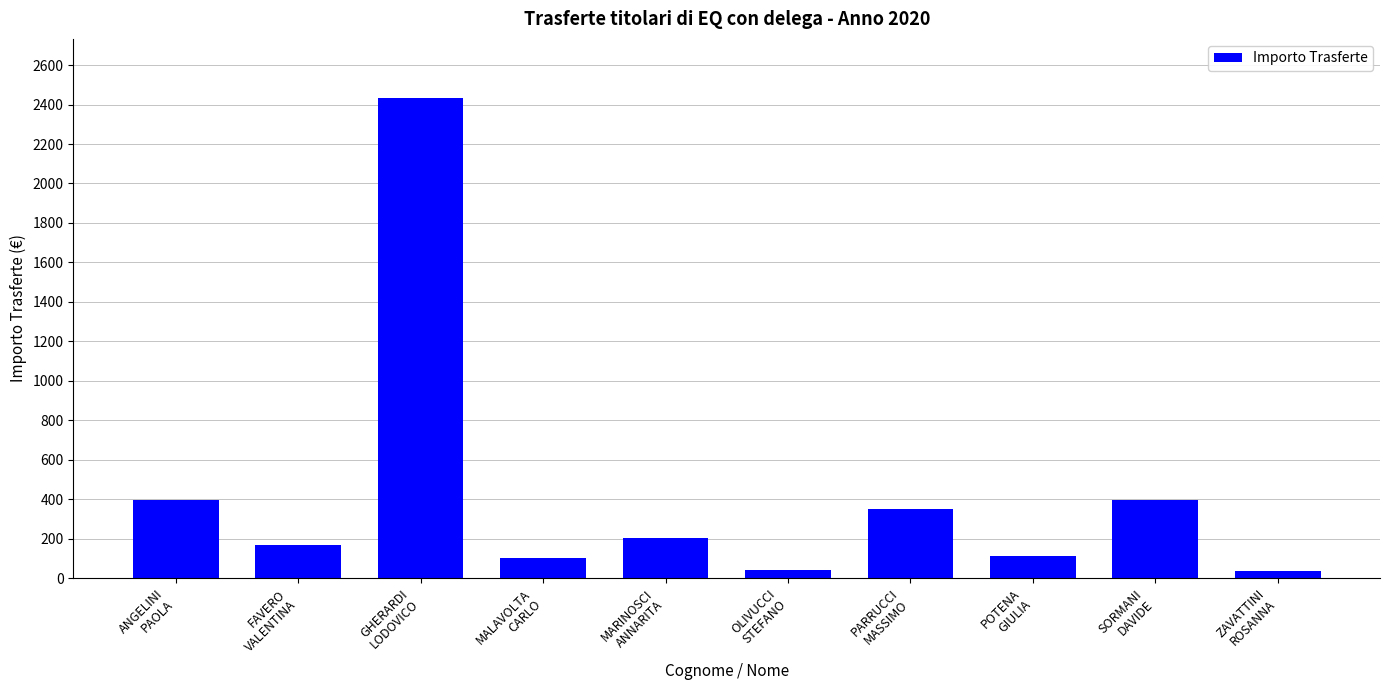

Is it true that the value at MALAVOLTA
CARLO is 101.0?

True